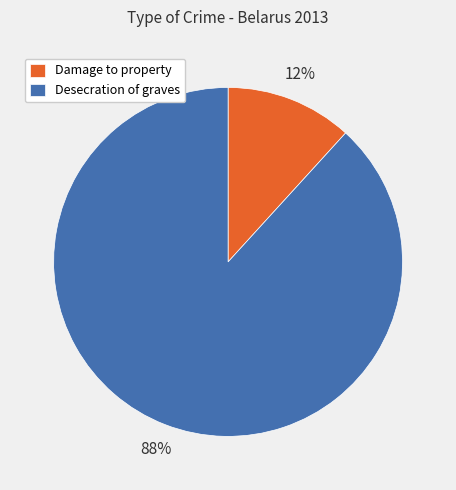

Does Desecration of graves represent more than half of the total?

Yes